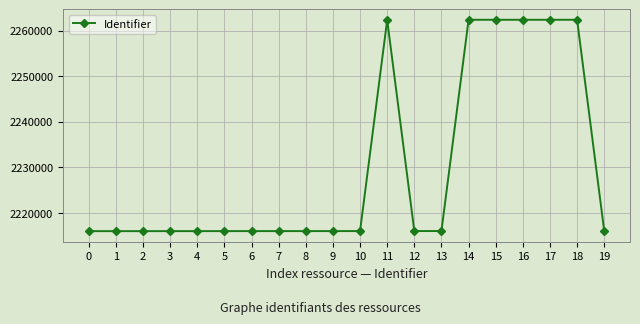

How many series are shown in this chart?

1